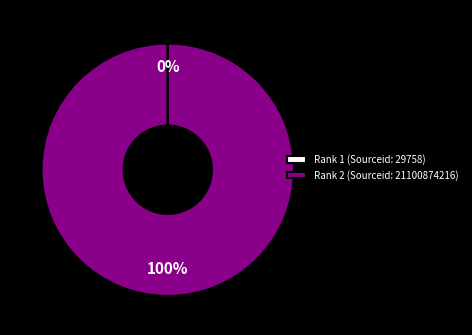

What percentage is the Rank 2 (Sourceid: 21100874216) slice, to the nearest percent?

100%